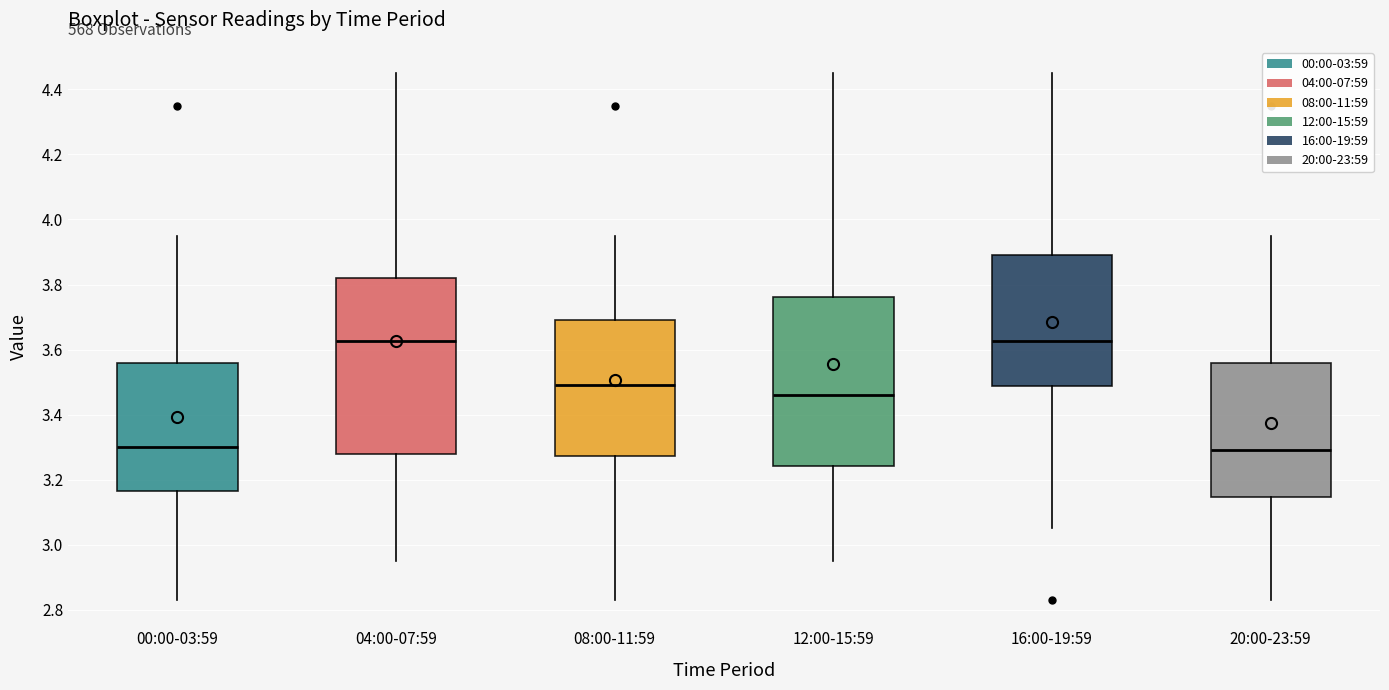

Reading left to right, transcribe this box plot: for each box, give where its median line is, the range the box spans, and where its two whiskers end, as read against the y-axis. The values are not printed on the chart, so give them approximately, as read against the axis.

00:00-03:59: median 3.30, box 3.16 to 3.56, whiskers 2.84 to 3.96
04:00-07:59: median 3.62, box 3.28 to 3.82, whiskers 2.96 to 4.46
08:00-11:59: median 3.50, box 3.28 to 3.70, whiskers 2.84 to 3.96
12:00-15:59: median 3.46, box 3.24 to 3.76, whiskers 2.96 to 4.46
16:00-19:59: median 3.62, box 3.48 to 3.90, whiskers 3.06 to 4.46
20:00-23:59: median 3.30, box 3.14 to 3.56, whiskers 2.84 to 3.96